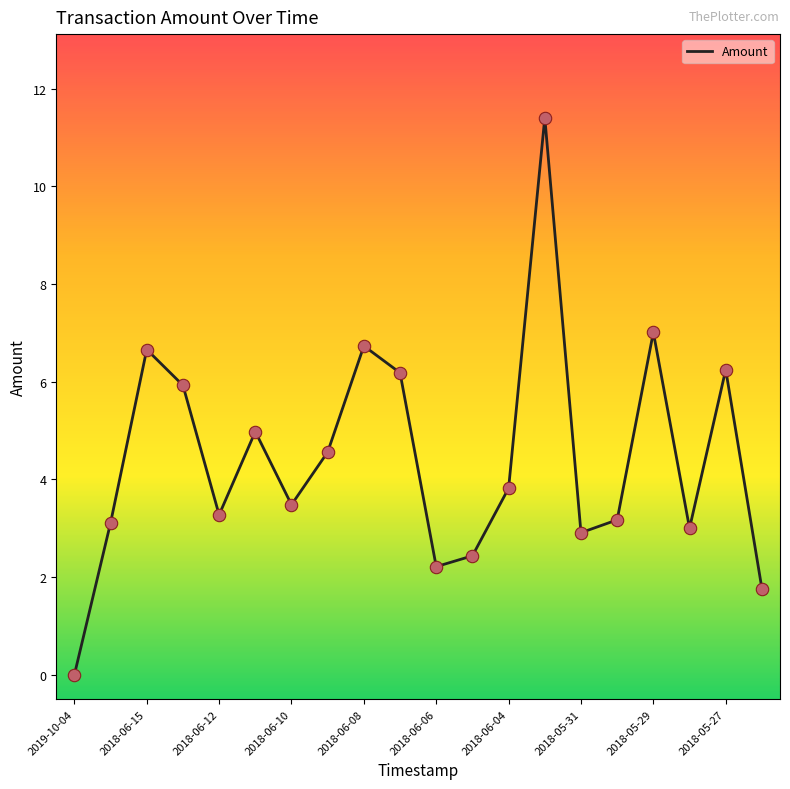

What is the difference between the maximum and minimum values?

11.4